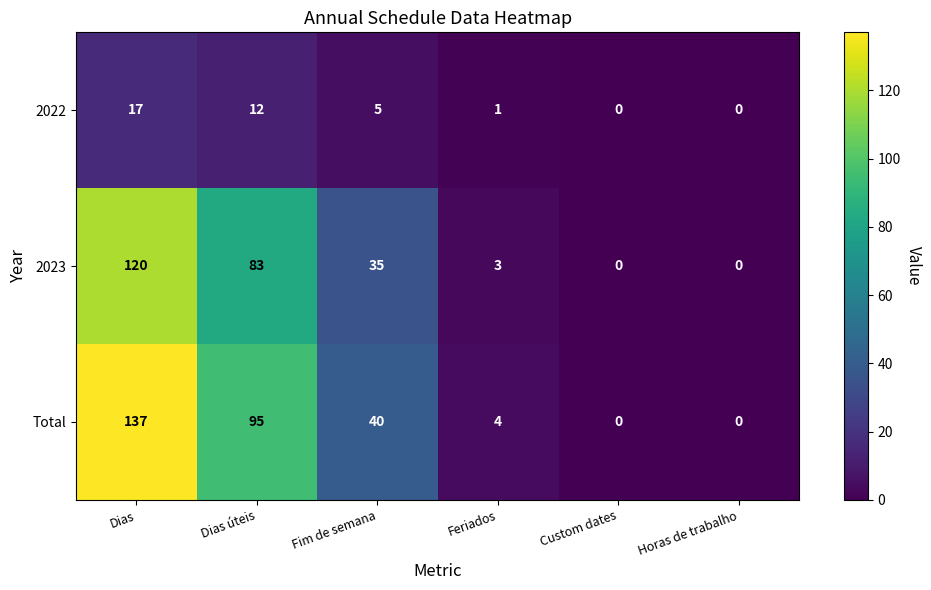

Which series has the largest range (max minus min)?

Total